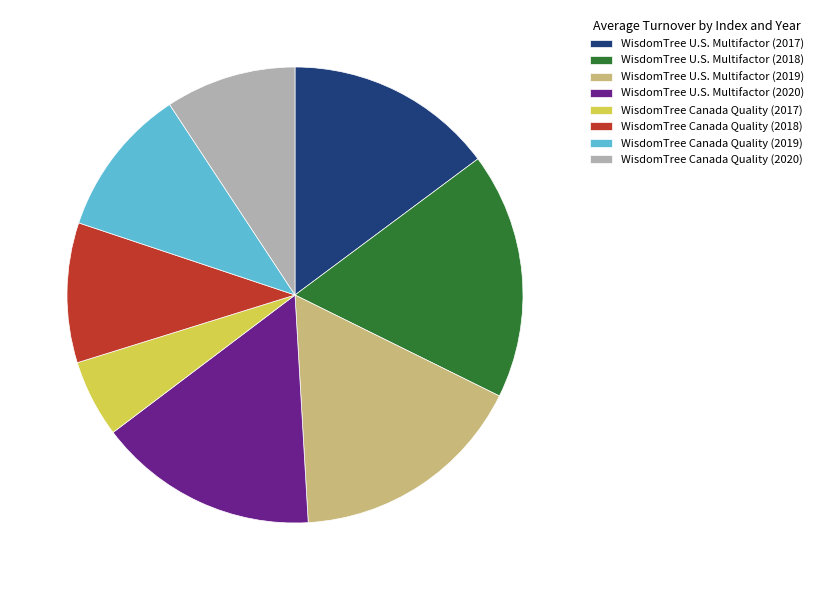

Count the number of slices in the pie.

8